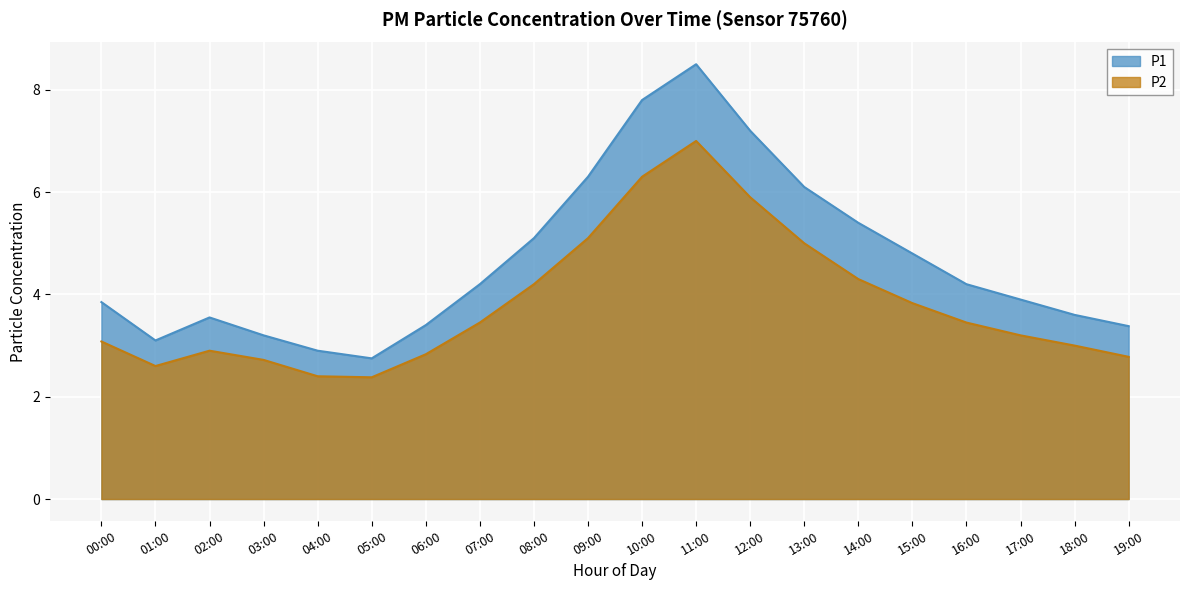

Is the value of P2 at 08:00 greater than the value of P1 at 18:00?

Yes